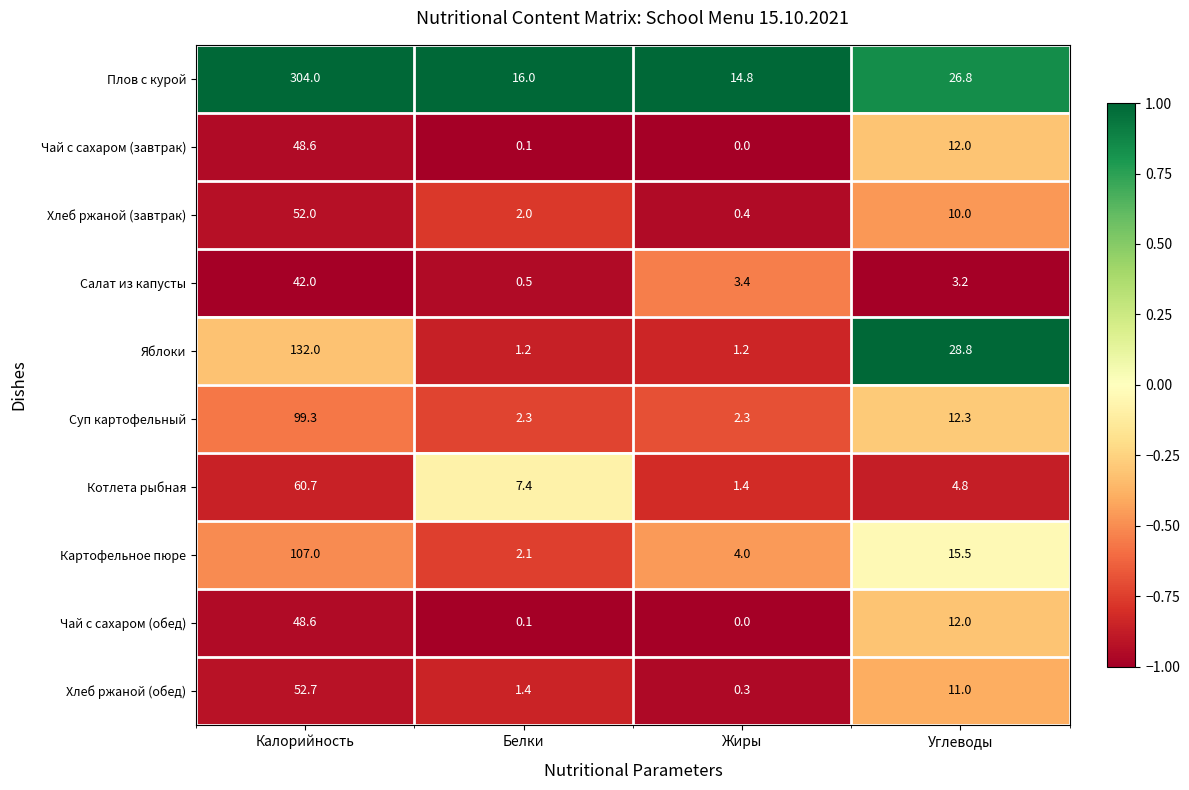

Which category has the lowest value across all series?

Жиры